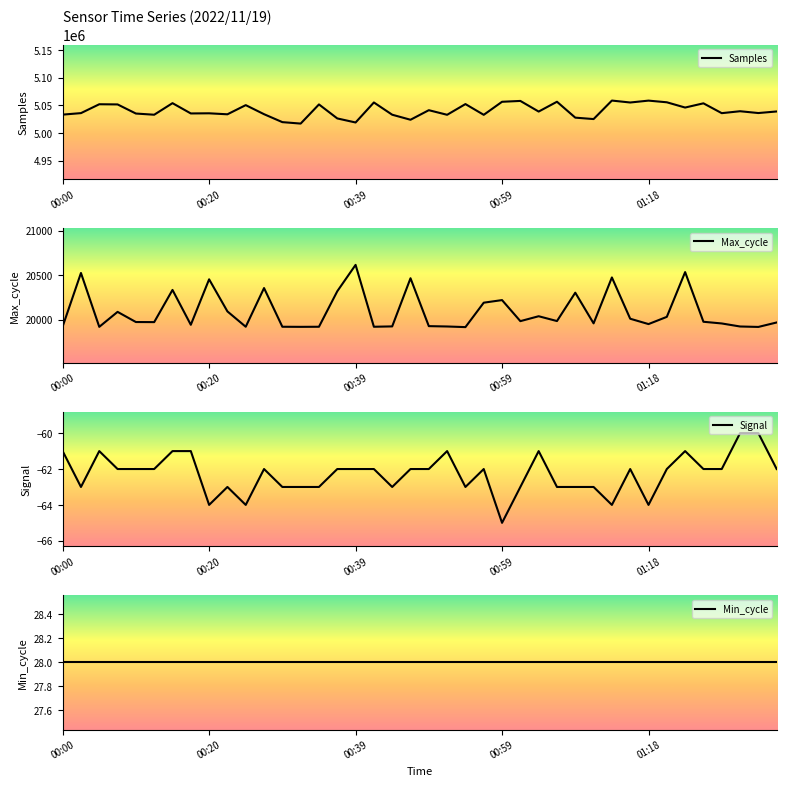

At which label does Max_cycle reach its peak?

00:39